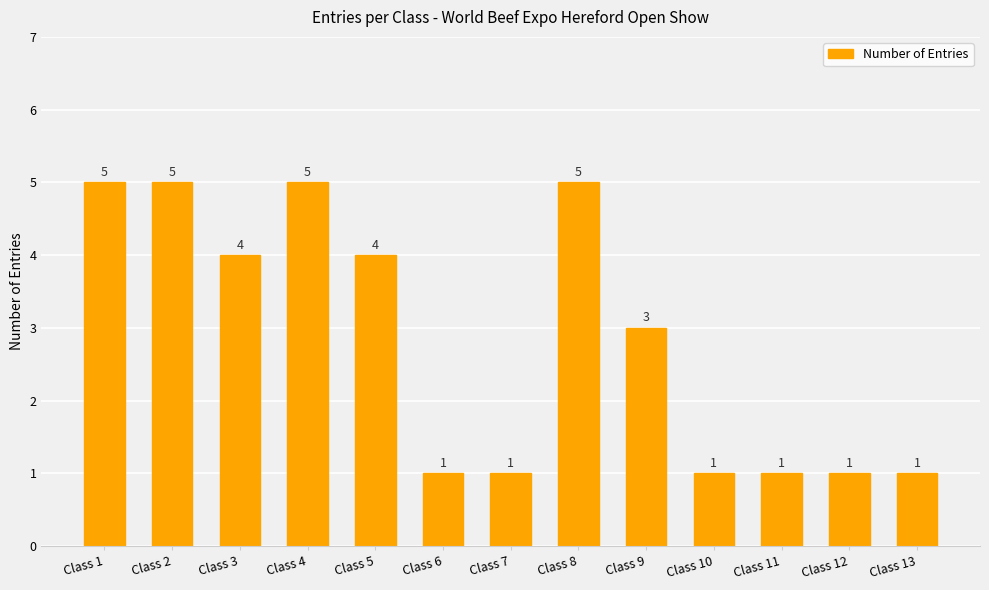

What is the smallest value displayed?

1